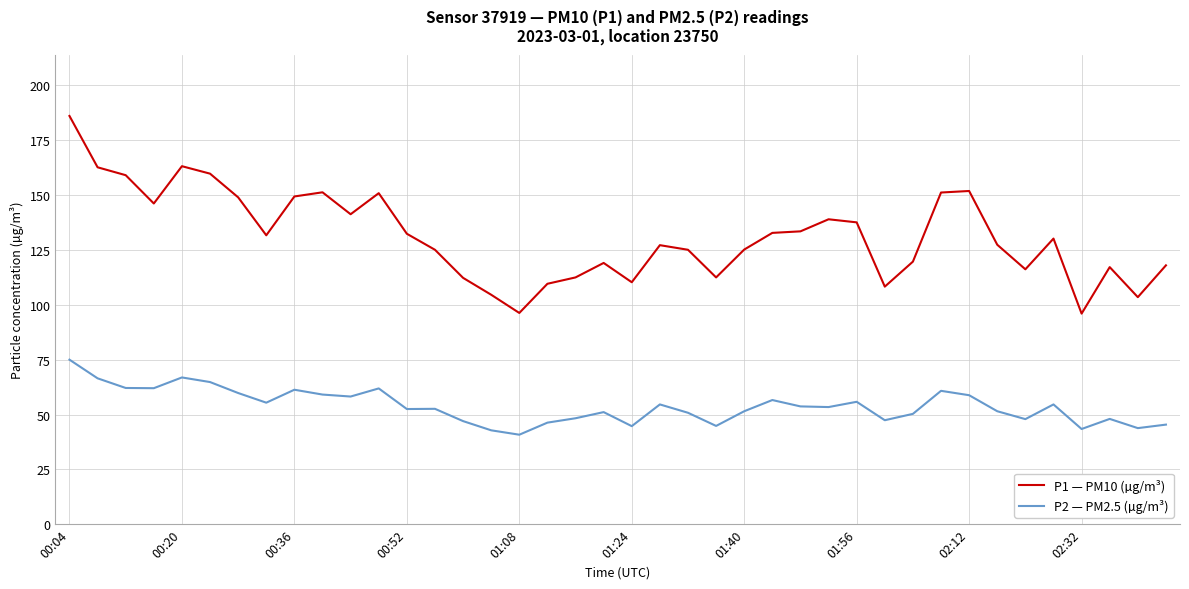

True or false: P2 — PM2.5 (µg/m³) has more than 0 interior local peaks.

True